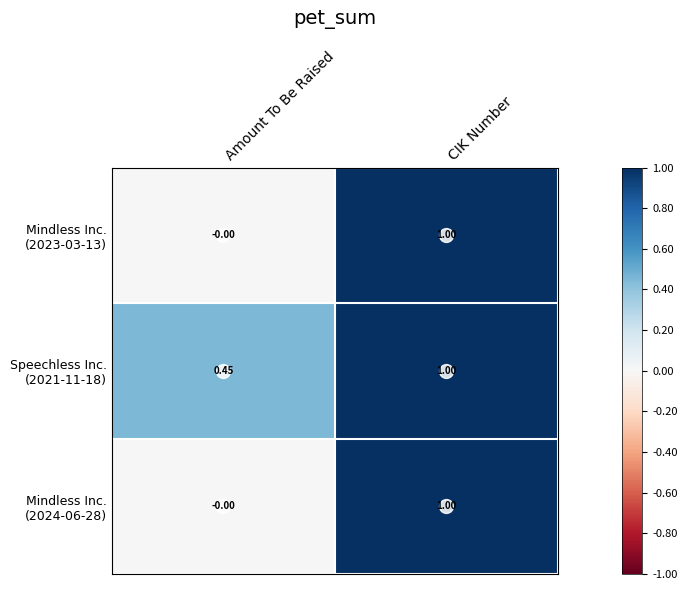

At which category does the chart reach its minimum across all series?

Amount To Be Raised